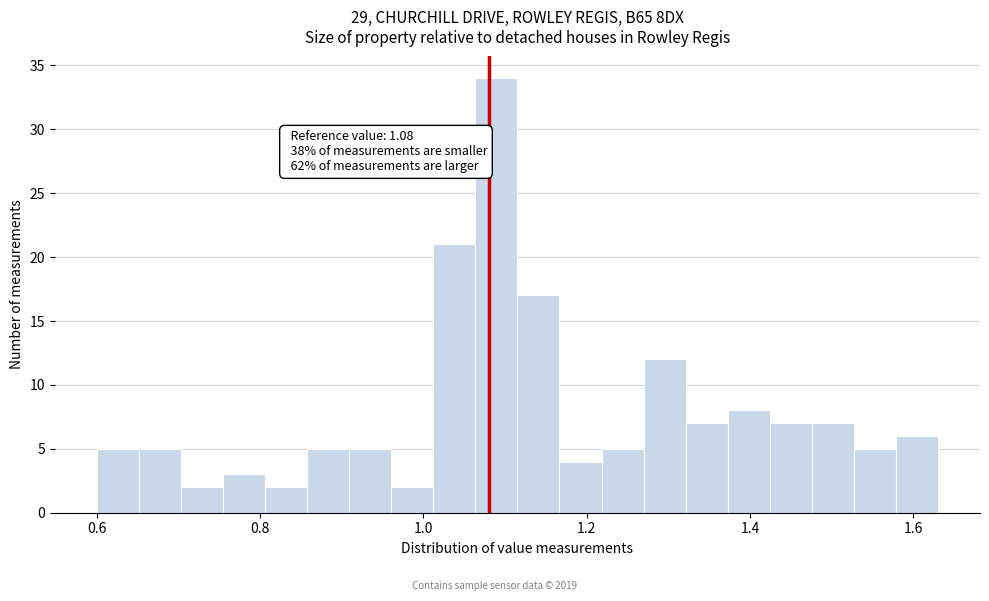

Read against the x-axis, roughly where is the centre of the tallest bar?

1.08